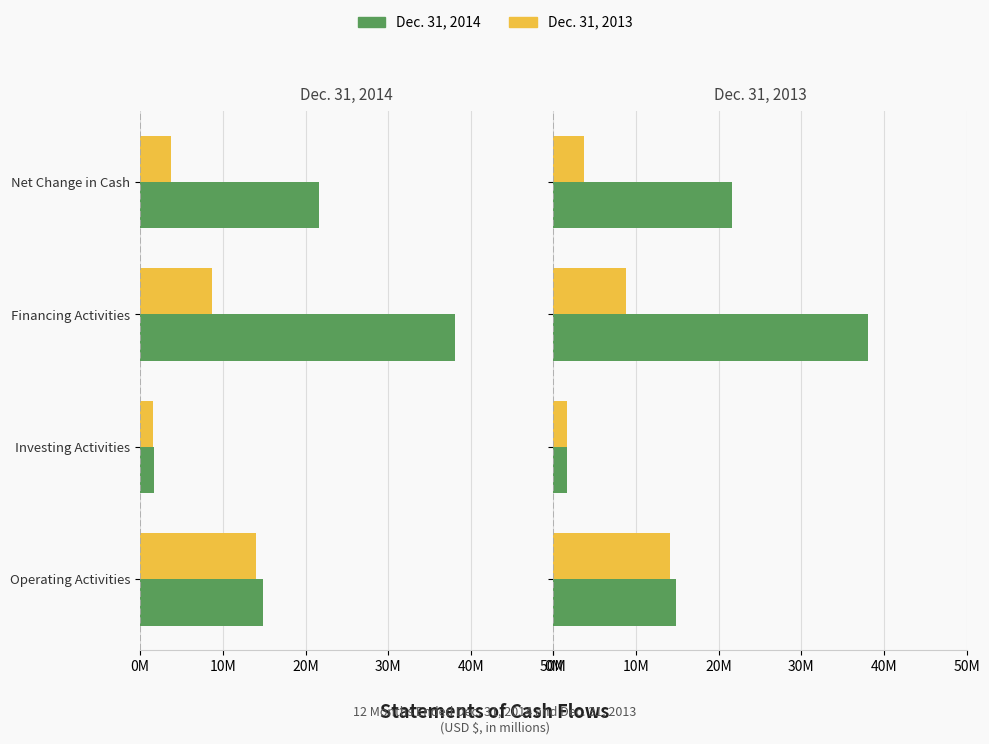

What value does the Dec. 31, 2013 series have at Financing Activities?

8.7